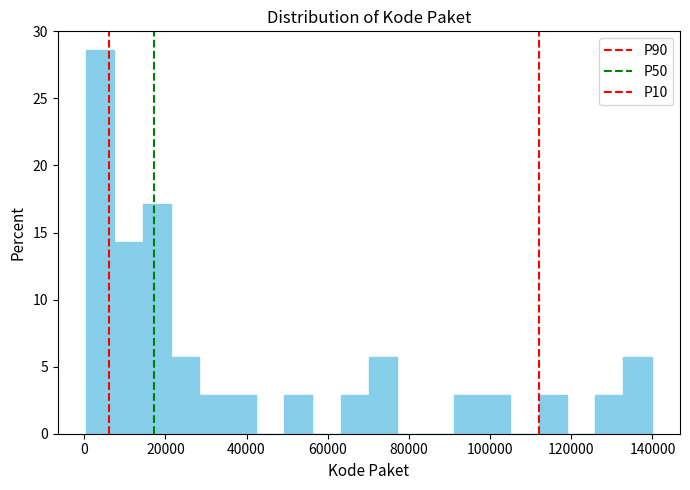

Around what value on the x-axis is the tallest bar? Give the approximate position of its centre, as read against the axis.

4000